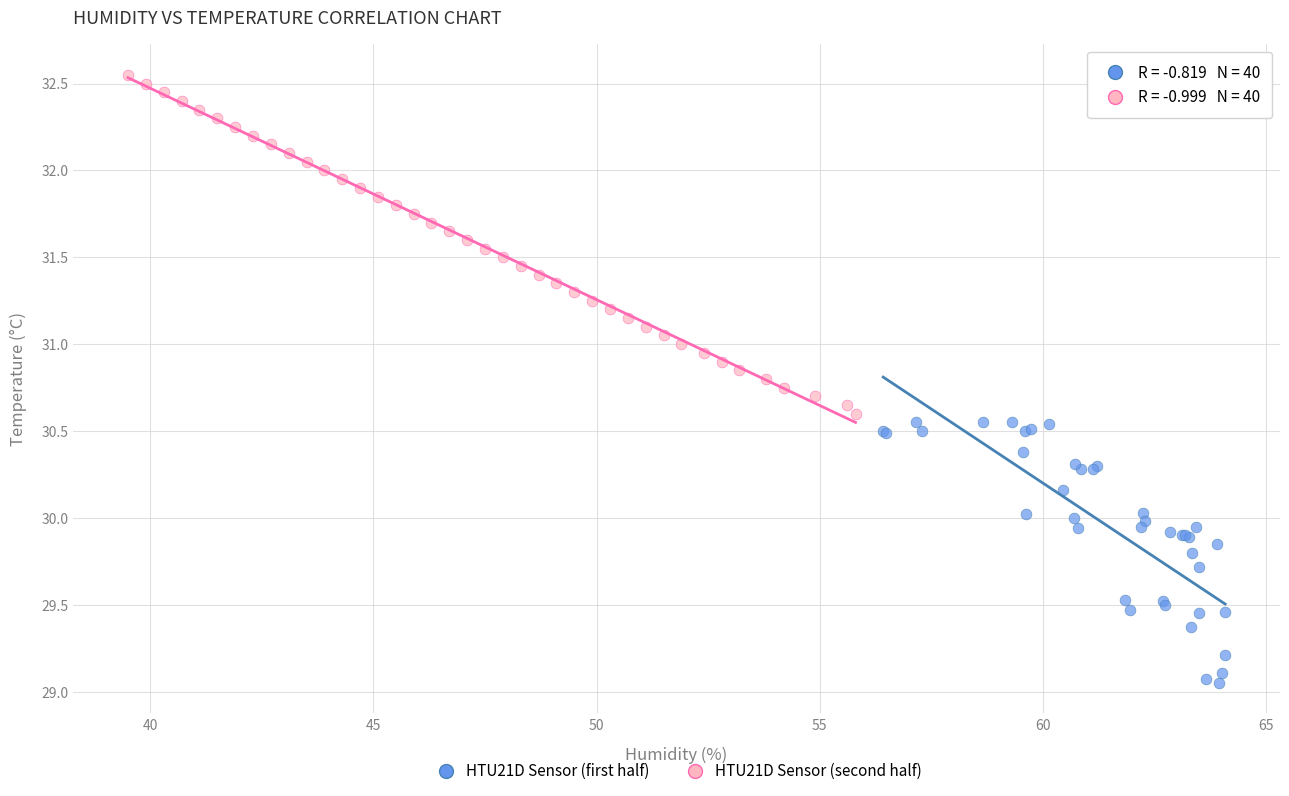

Which series contains the highest Y value?

HTU21D Sensor (second half)